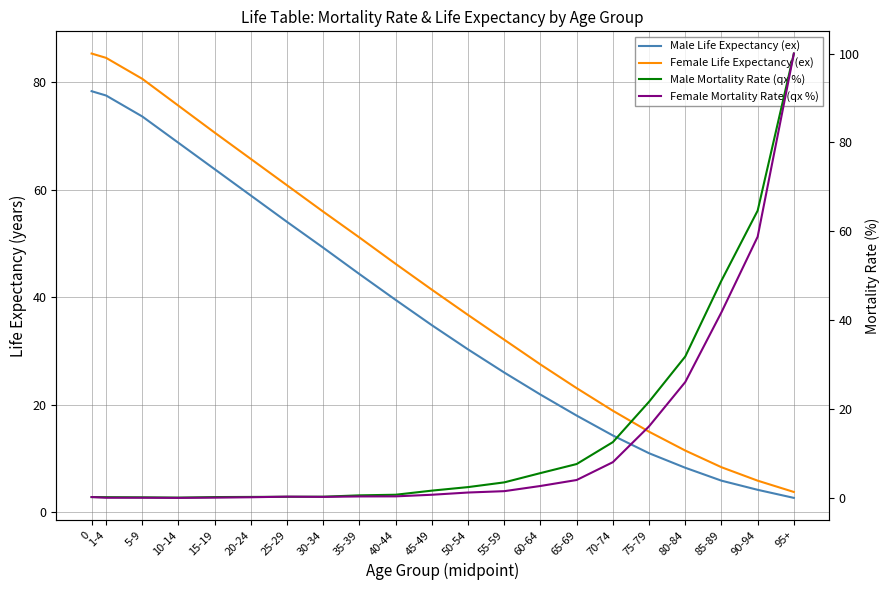

What position from the right is 80-84?

4